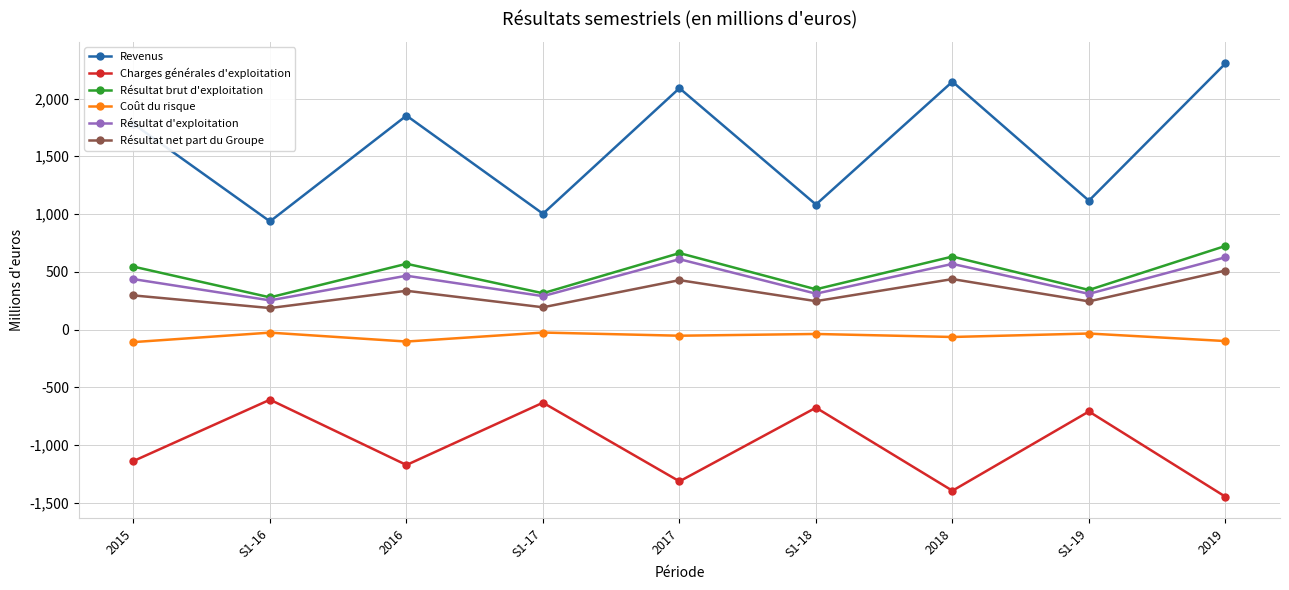

Rank the series at 2016 from highest to lowest value.

Revenus, Résultat brut d'exploitation, Résultat d'exploitation, Résultat net part du Groupe, Coût du risque, Charges générales d'exploitation